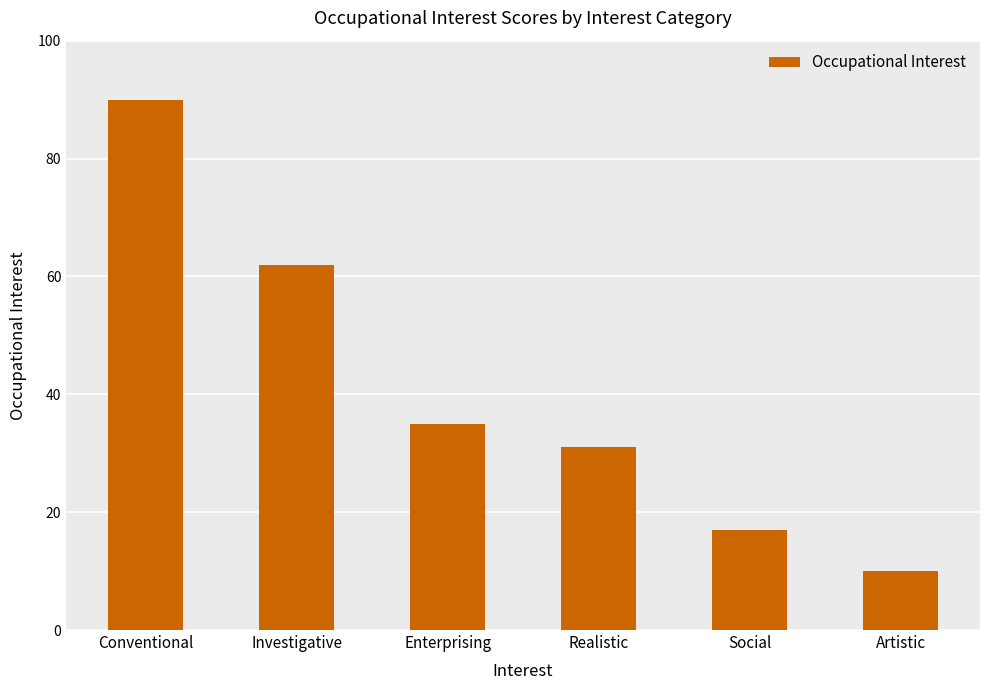

What is the label of the 2nd bar from the left?

Investigative